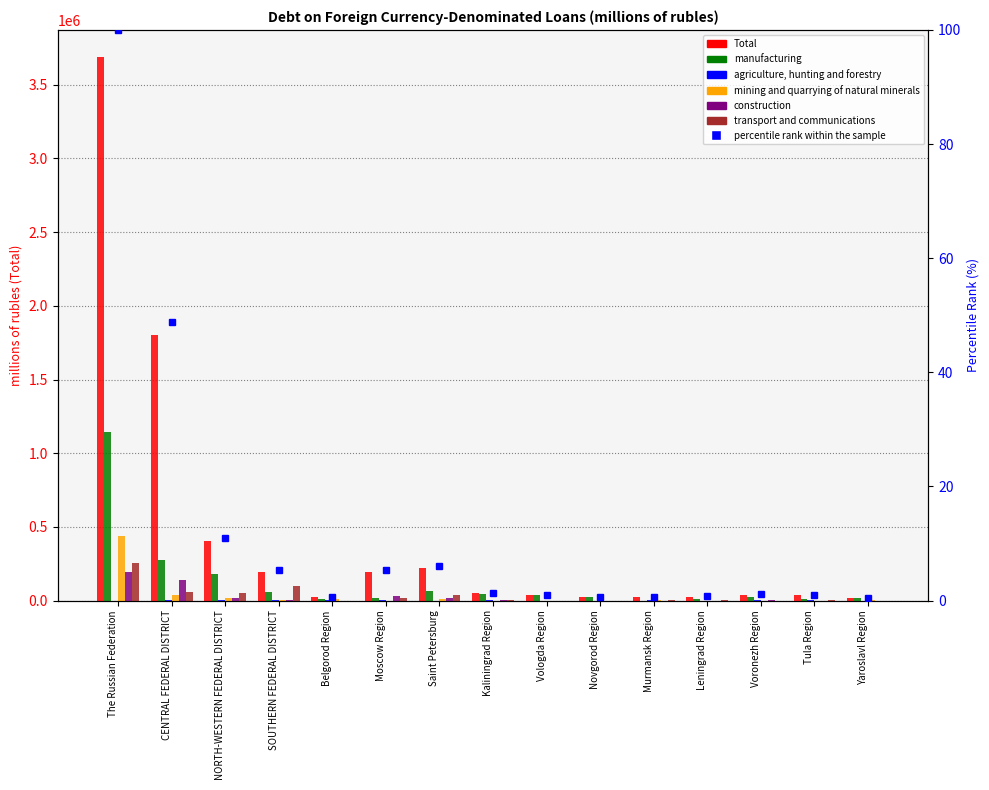

Is it true that mining and quarrying of natural minerals equals 671401 at The Russian Federation?

False